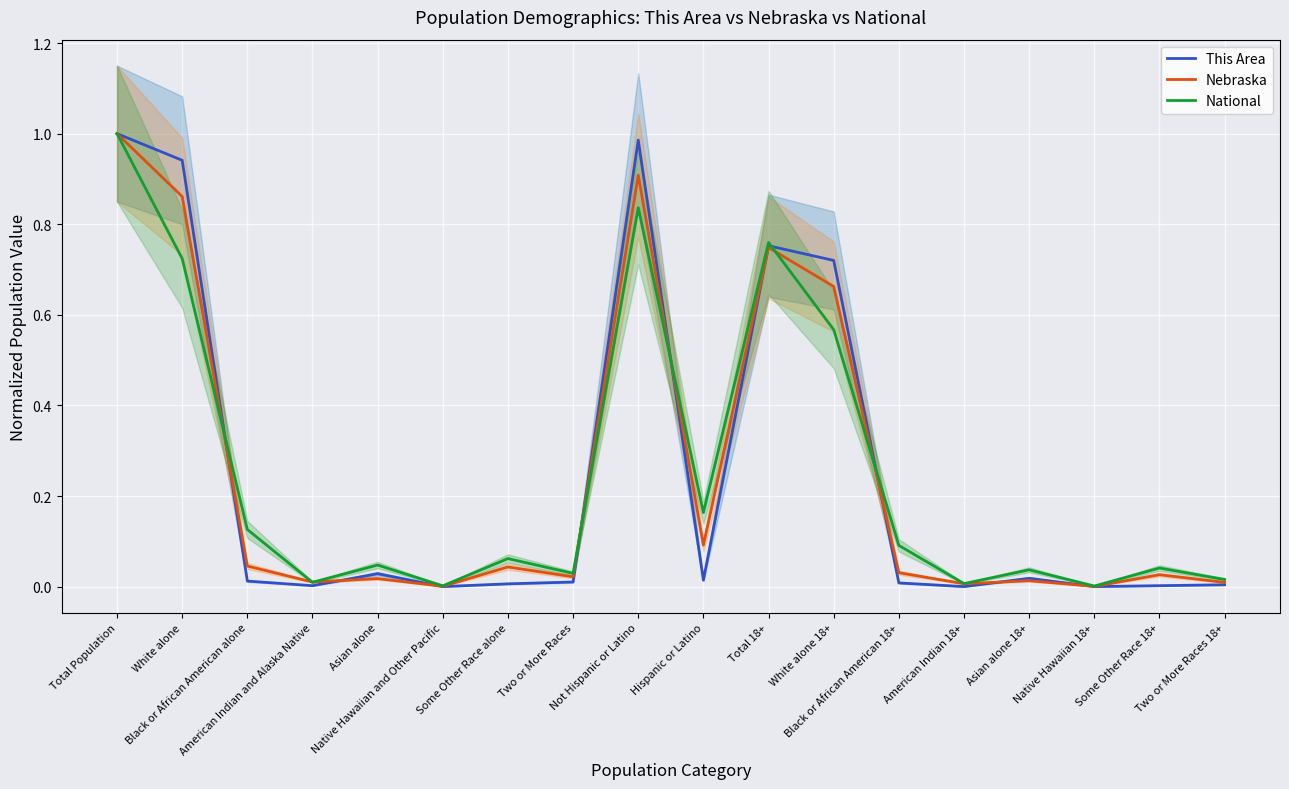

What is the sum of the This Area values at Black or African American alone and White alone 18+?

0.7